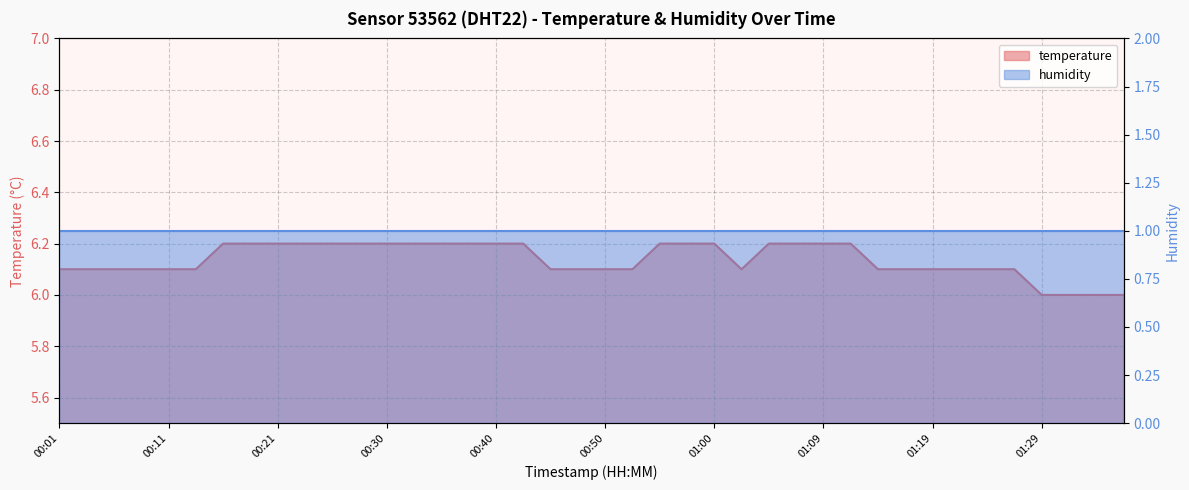

Which has a higher value, 00:42 or 00:45?

00:42